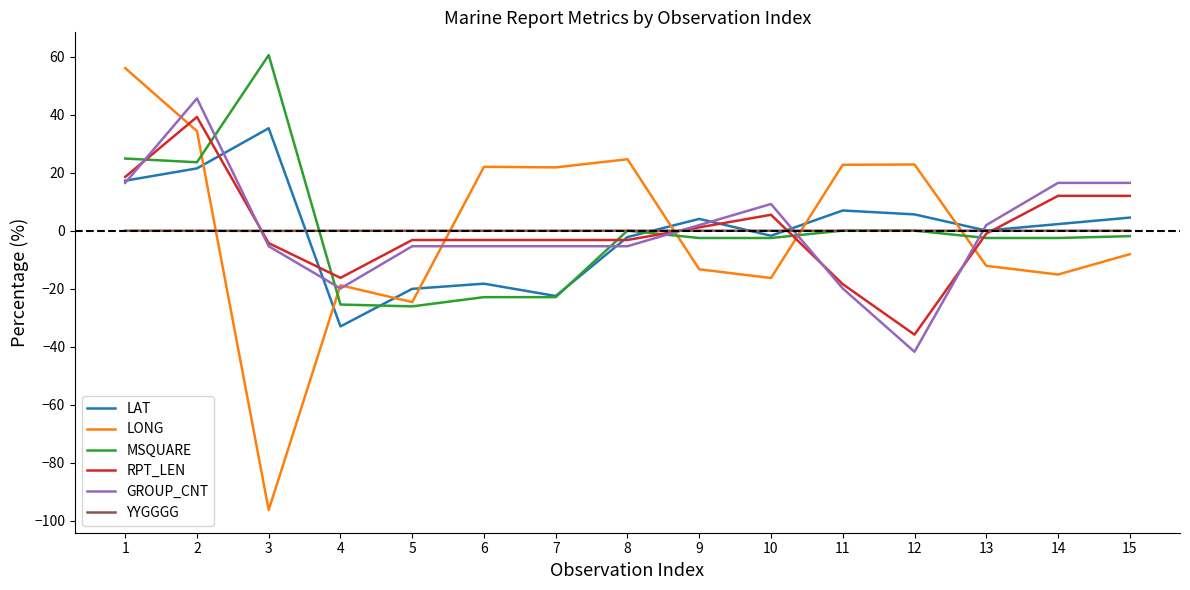

Is this an area chart (filled region under the line)?

No